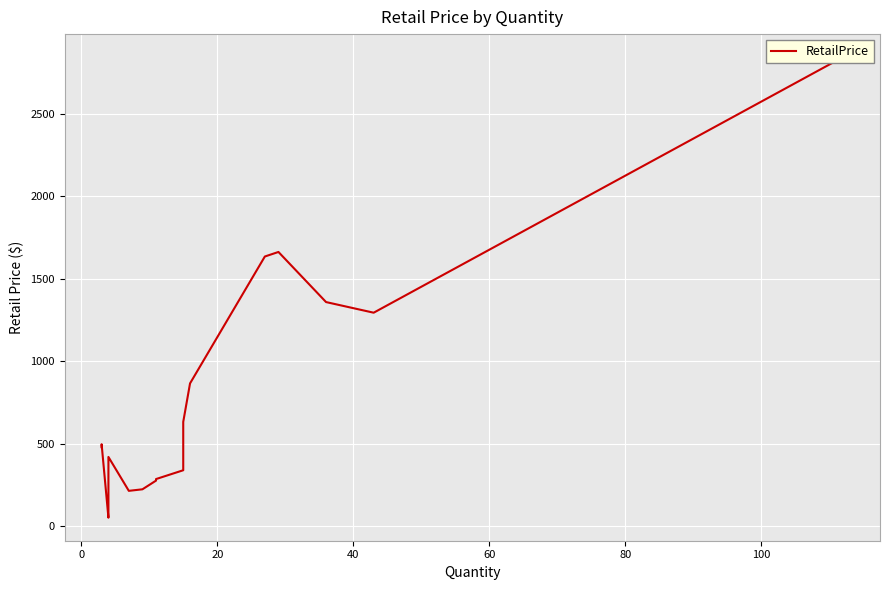

What is the difference between the second highest and second lowest values?

1522.3